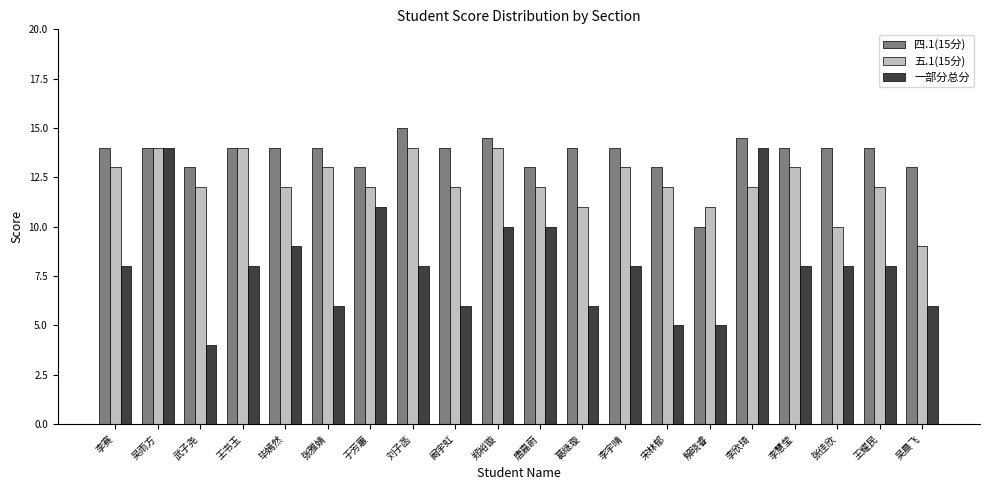

What are all the series names shown in the legend?

四.1(15分), 五.1(15分), 一部分总分